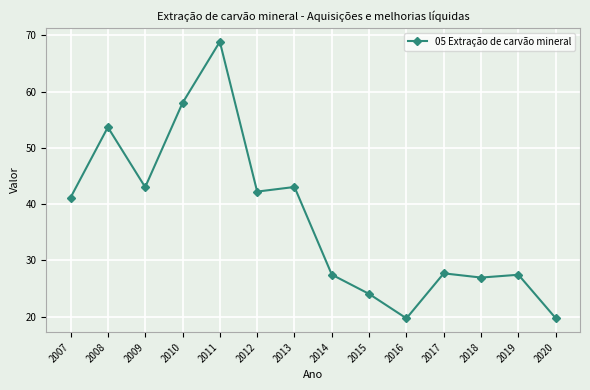

What is the smallest value displayed?

19.7